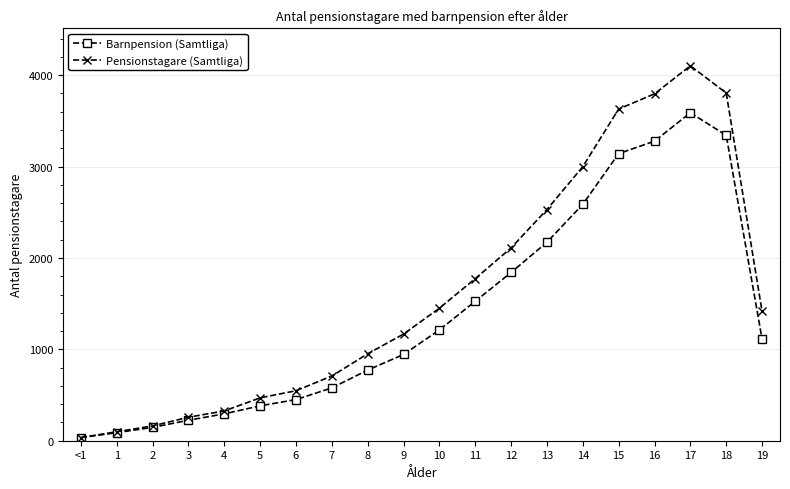

What position from the left is 7?

8